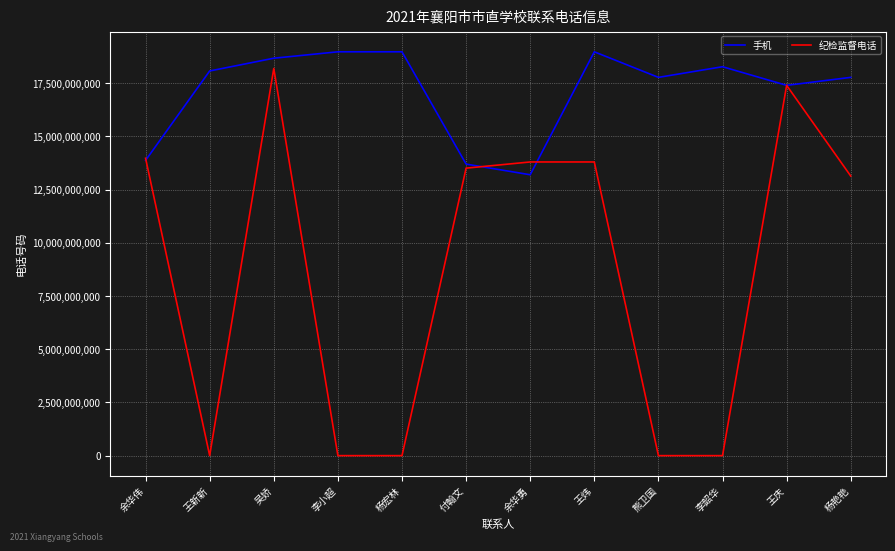

What is the smallest value displayed?

3347088